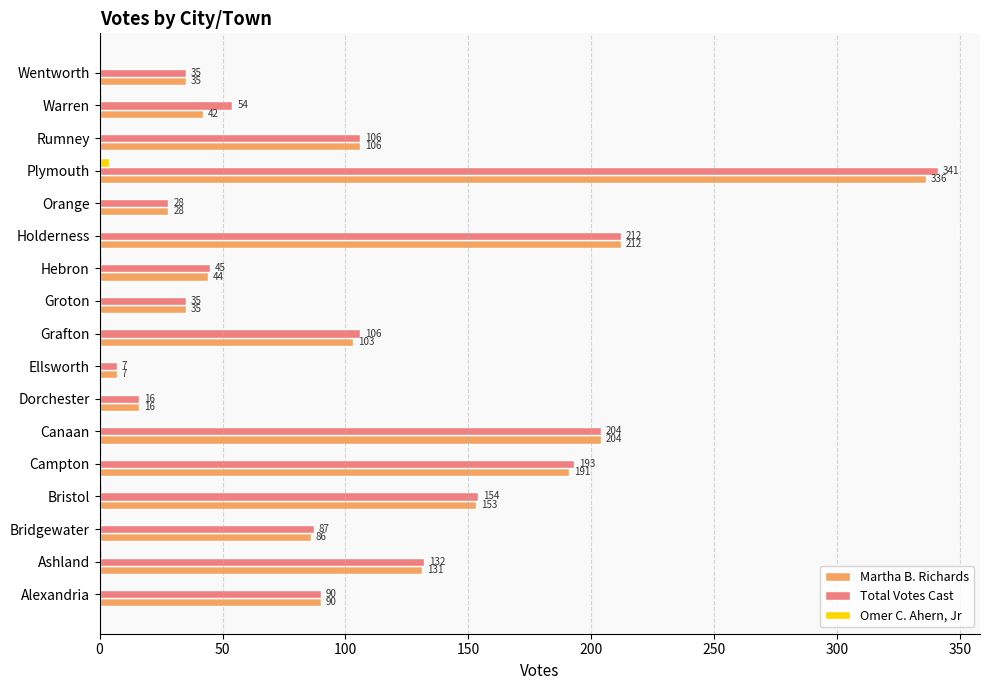

At which label does Total Votes Cast reach its peak?

Plymouth